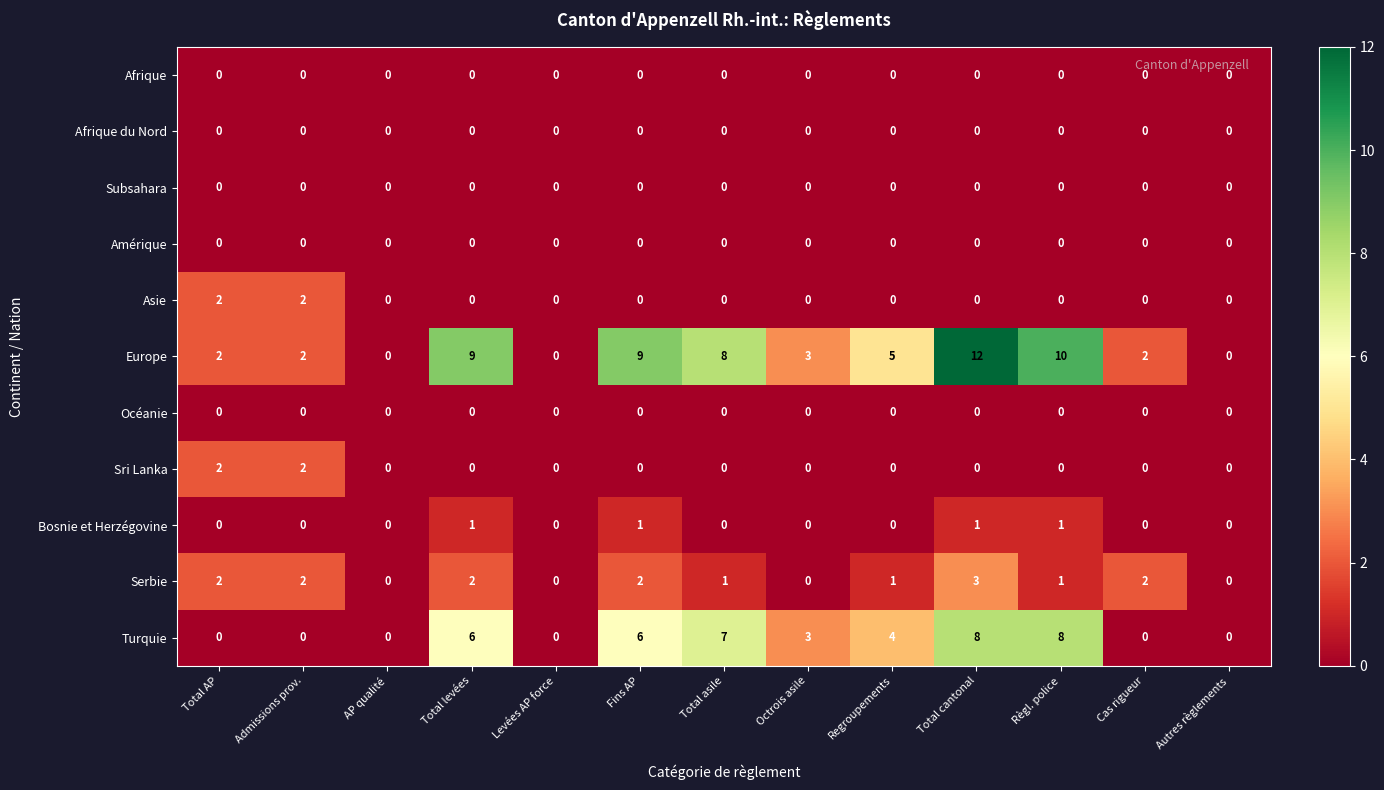

What is the difference between the highest and lowest values at Règl. police?

10